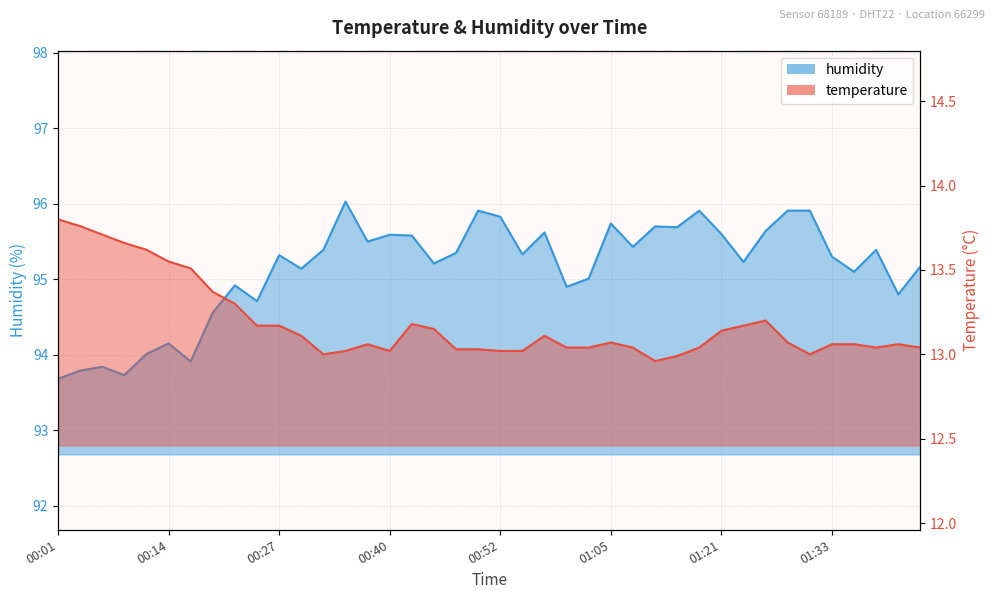

Is it true that humidity equals 165.3 at 00:37?

False